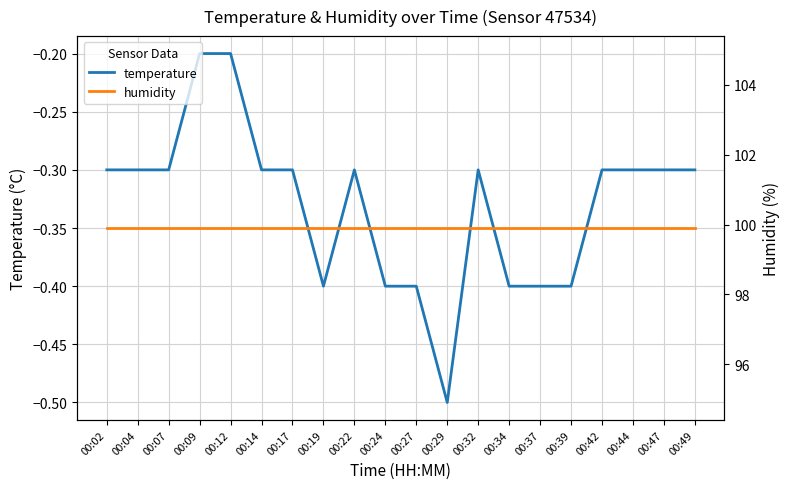

Rank the series by their maximum value, from highest to lowest.

humidity, temperature